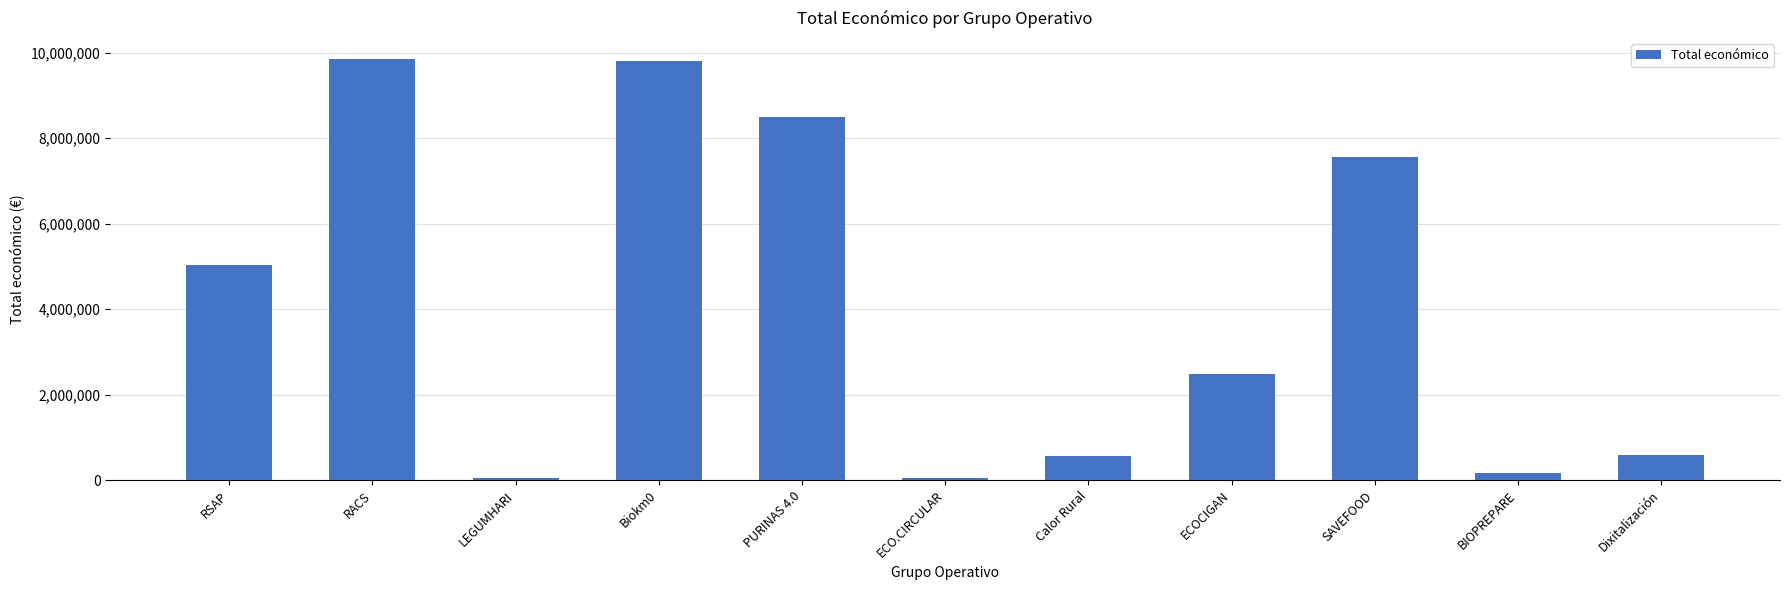

What is the change in value from Biokm0 to SAVEFOOD?

-2255928